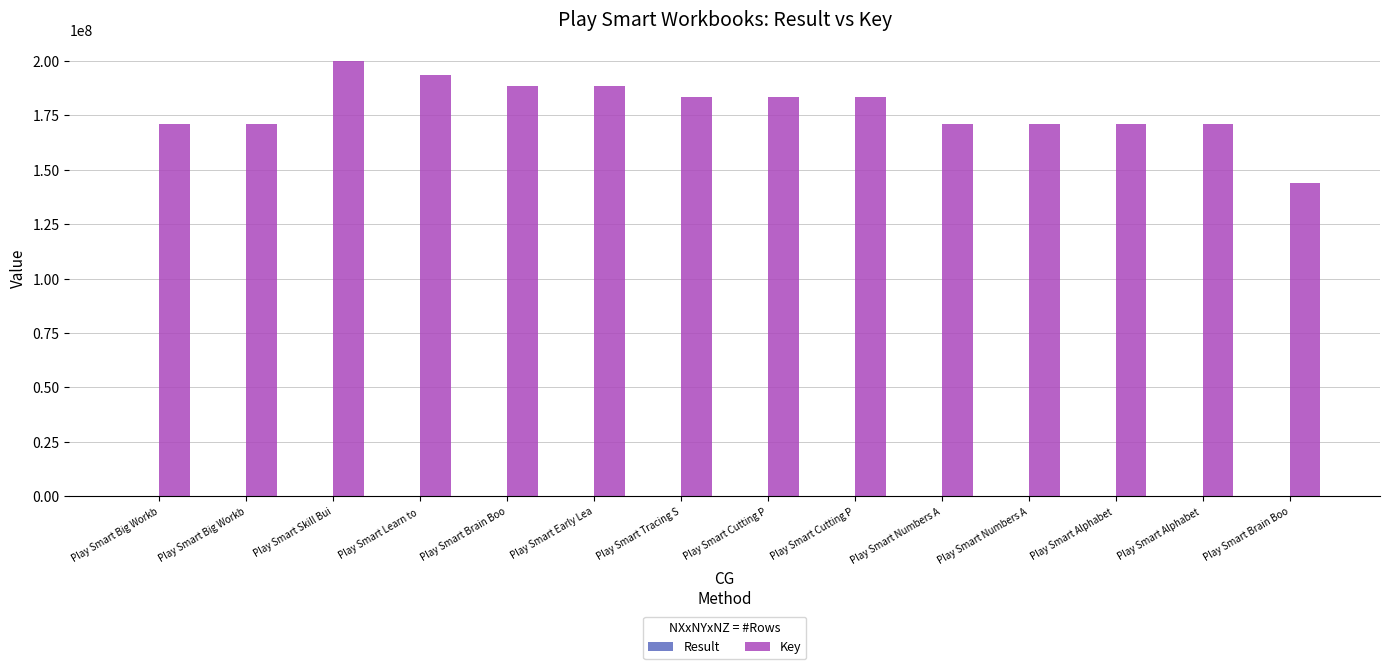

Between Play Smart Skill Bui and Play Smart Brain Boo, which is larger?

Play Smart Brain Boo